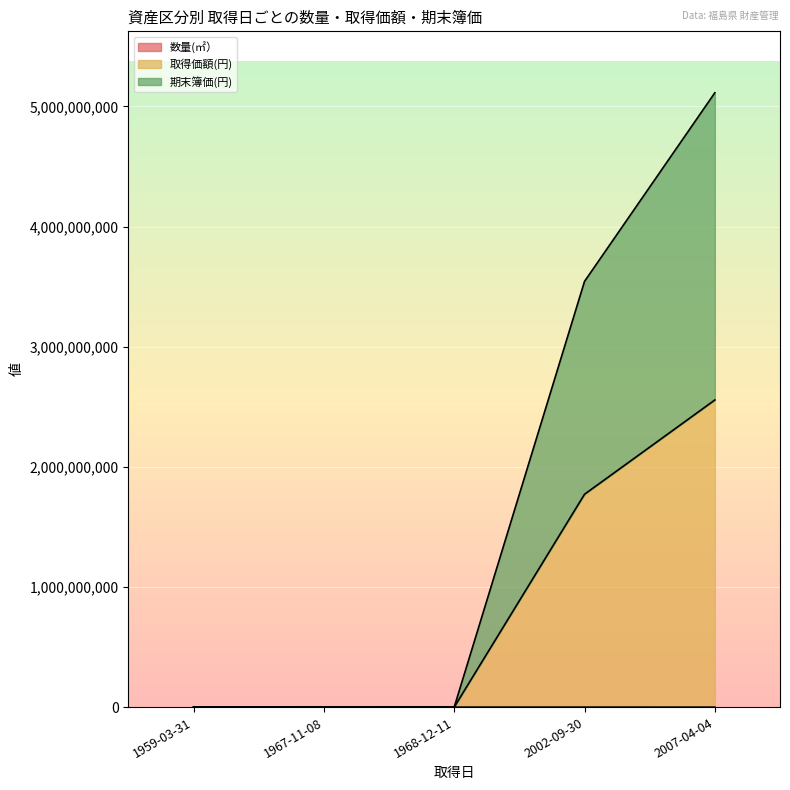

True or false: 取得価額(円) and 数量(㎡） intersect in this chart.

False